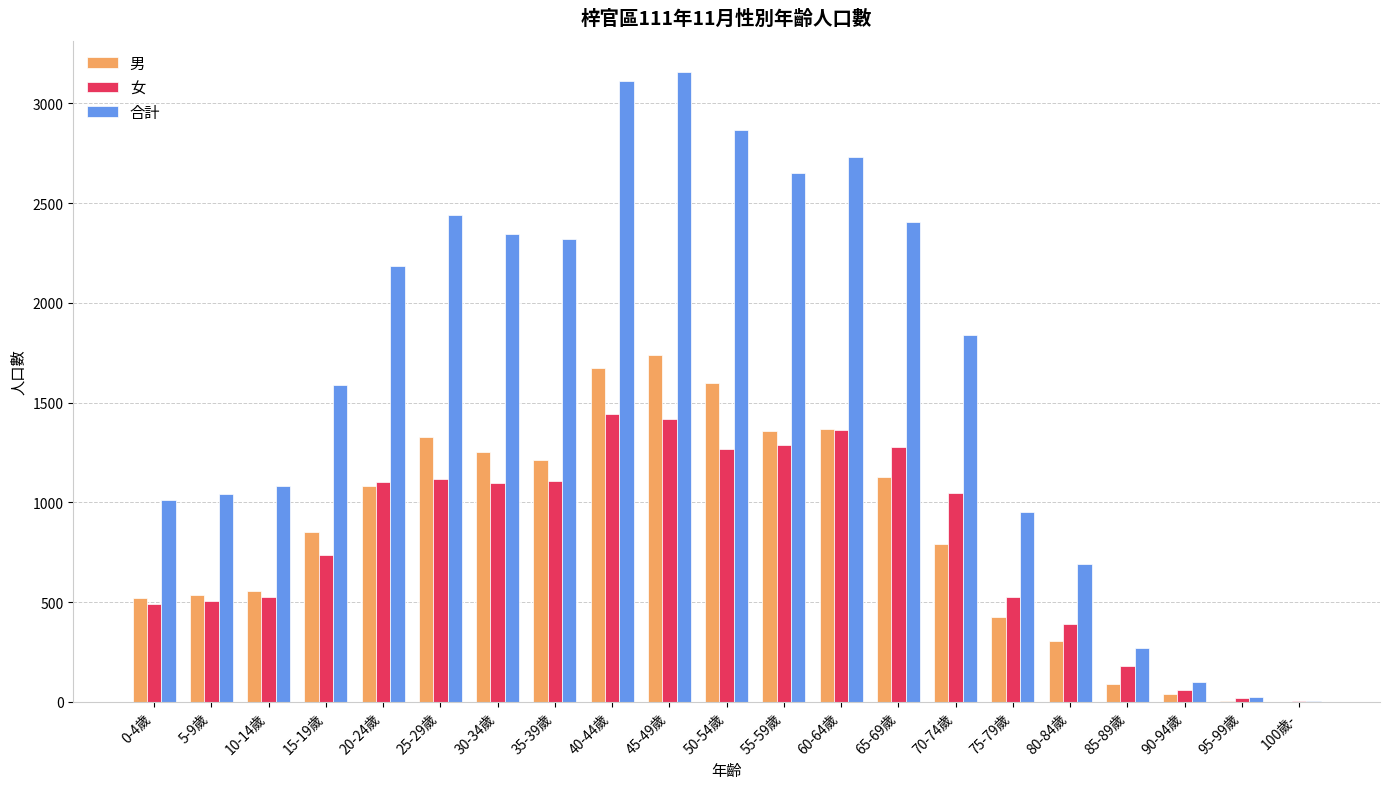

What is the highest value of the 男 series?

1740